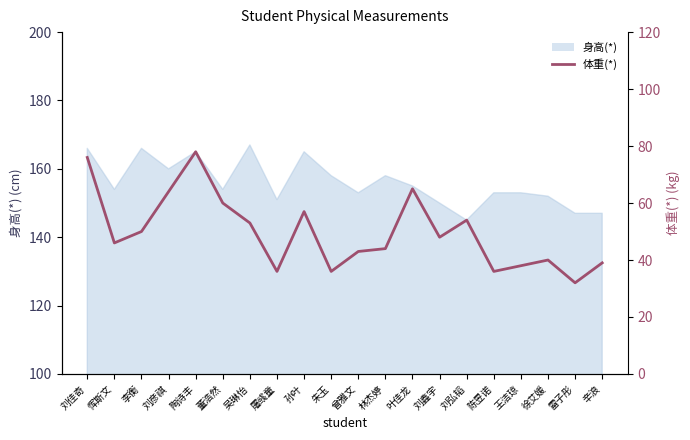

Reading left to right, list all the values displayed in this chart.

刘佳奇=76	恽斯文=46	李衡=50	刘彦祺=64	陶诗丰=78	董浩然=60	吴琳怡=53	屠彧童=36	孙叶=57	朱玉=36	曾雅文=43	林杰婷=44	叶佳龙=65	刘鑫宇=48	刘弘韬=54	陈昱诺=36	王洁琼=38	徐艾媛=40	雷子彤=32	辛浪=39